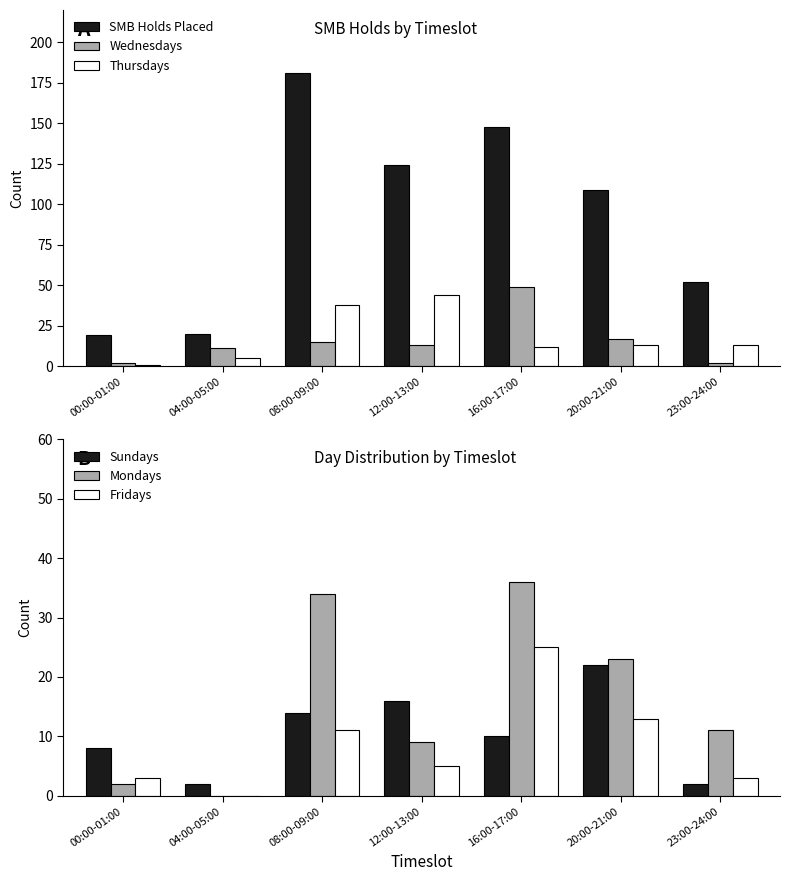

What is the difference between the highest and lowest values at 23:00-24:00?

50